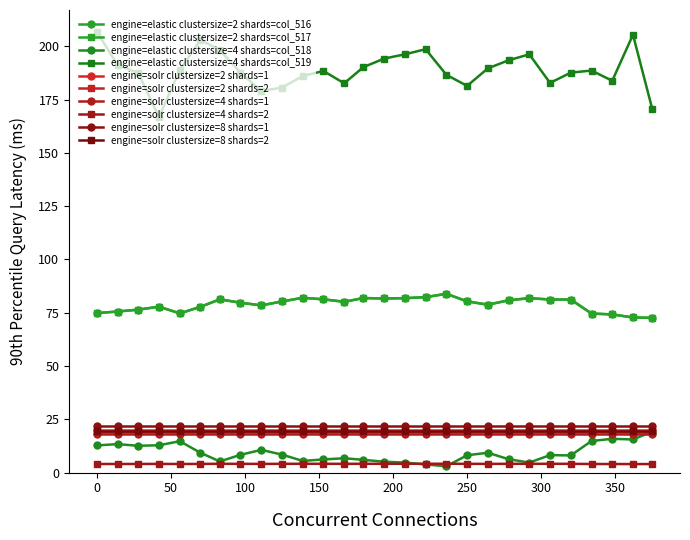

How many lines are shown in the chart?

10